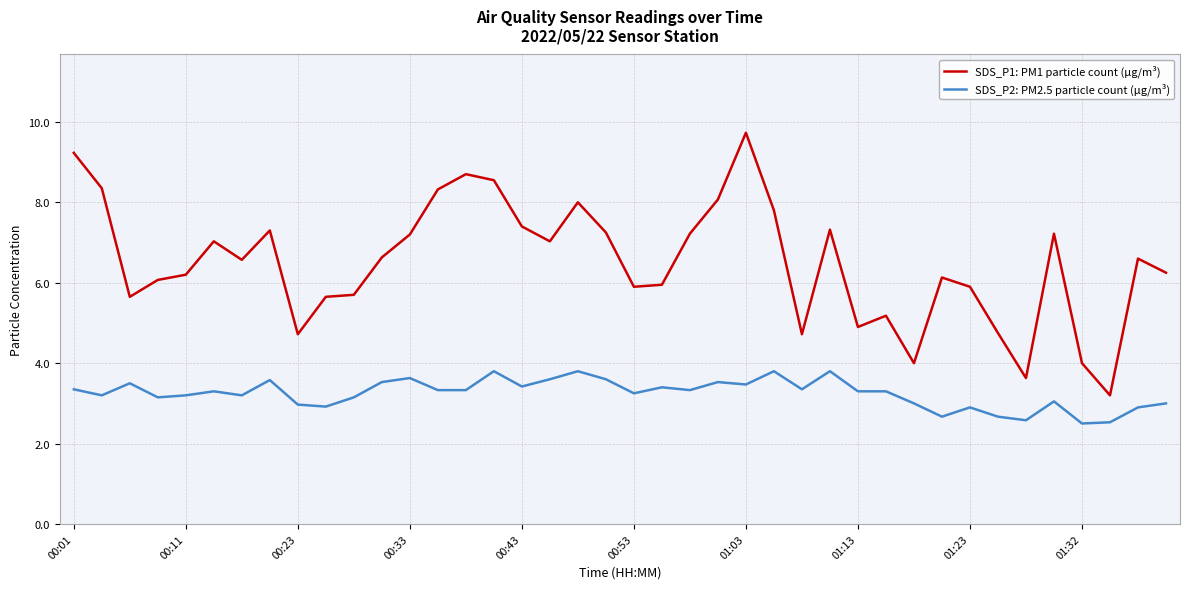

List the series in order of their peak value, highest first.

SDS_P1: PM1 particle count (µg/m³), SDS_P2: PM2.5 particle count (µg/m³)